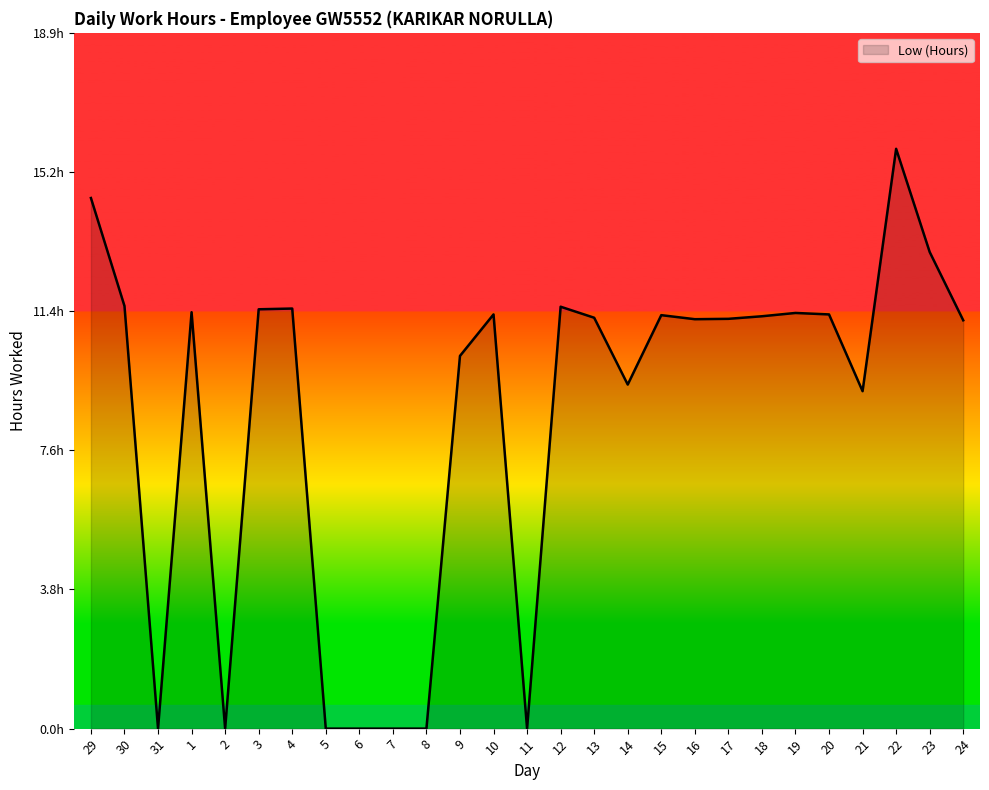

Does the chart display data point markers on the line(s)?

No